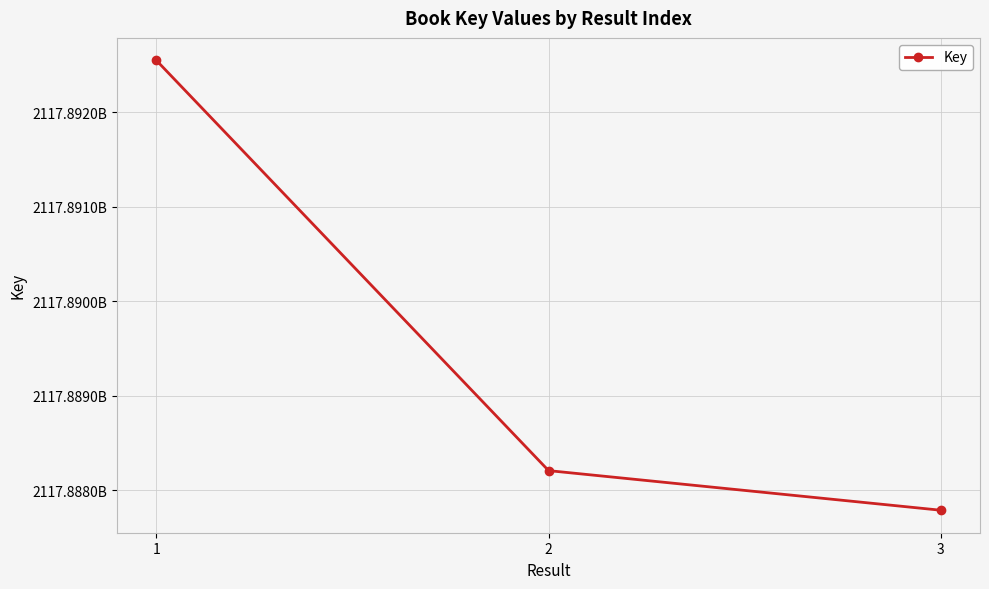

Does the chart have visible grid lines?

Yes